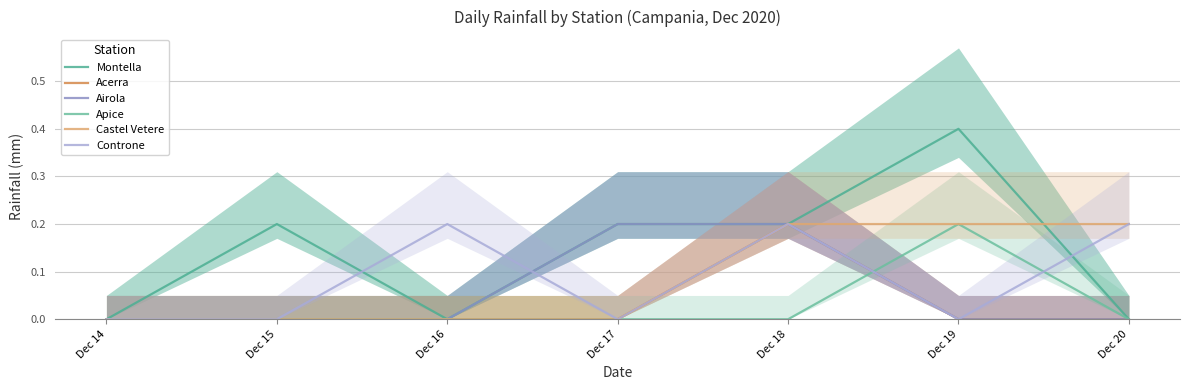

True or false: Castel Vetere and Controne intersect in this chart.

False